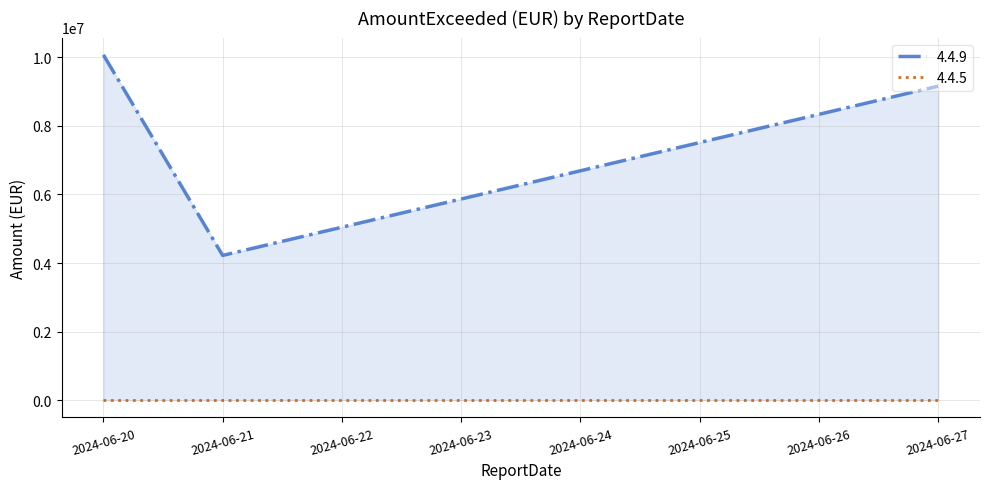

Which has a higher value, 2024-06-27 or 2024-06-21?

2024-06-27